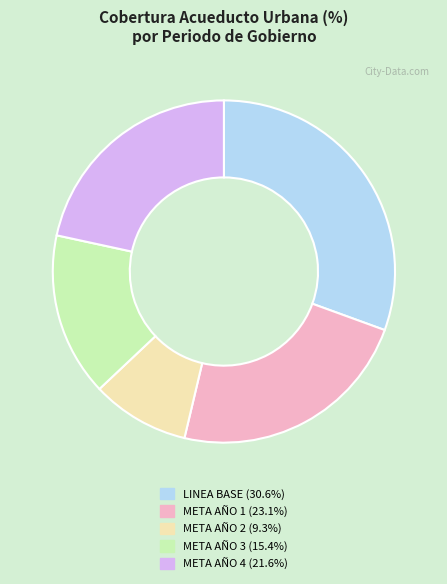

Is there any slice that represents more than half of the pie?

No